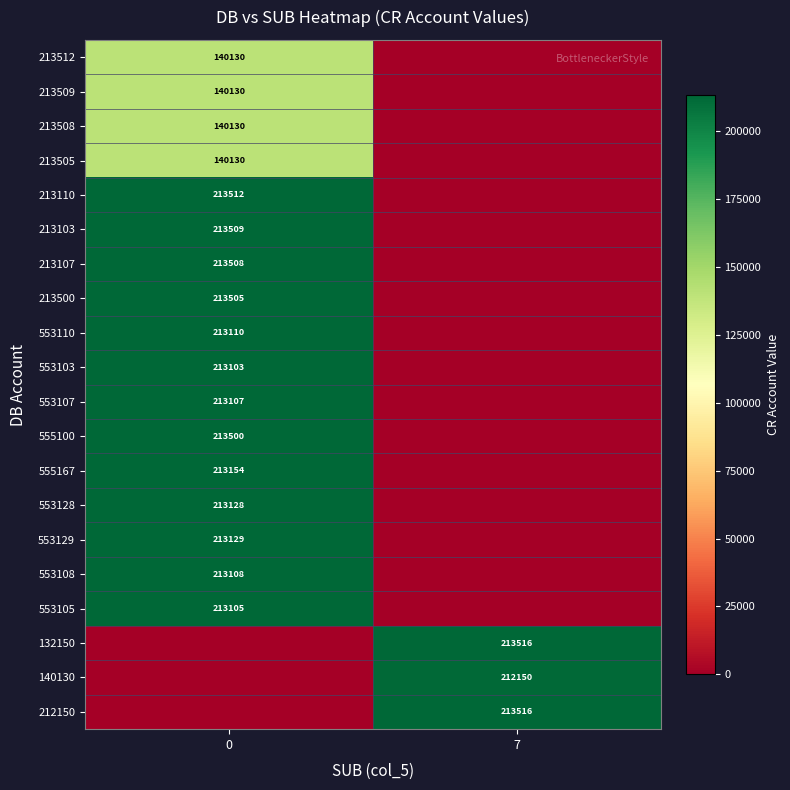

Is the value of 553128 at 0 greater than the value of 553129 at 0?

No